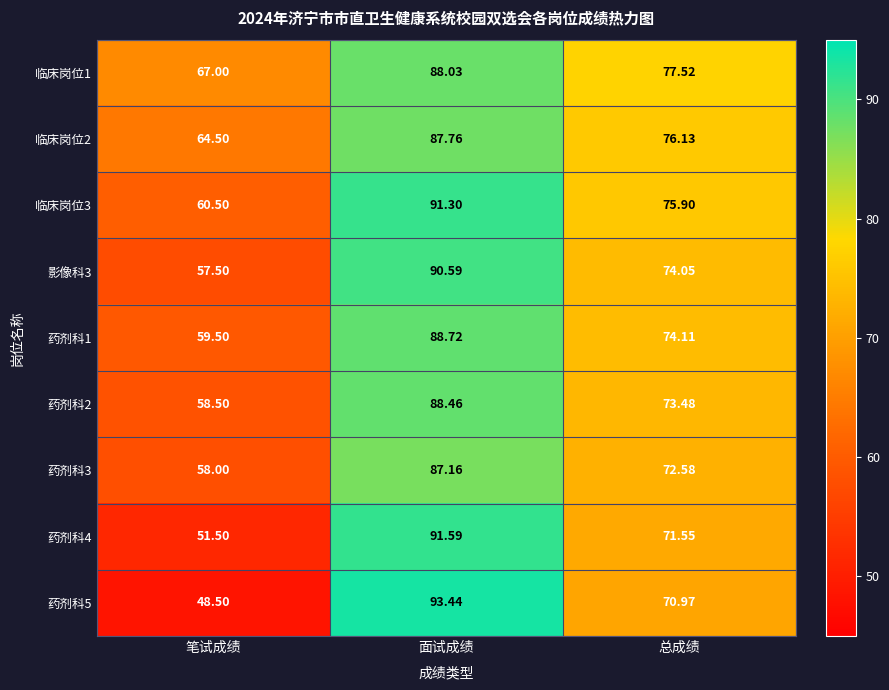

Is the value of 临床岗位1 at 面试成绩 greater than the value of 药剂科4 at 笔试成绩?

Yes